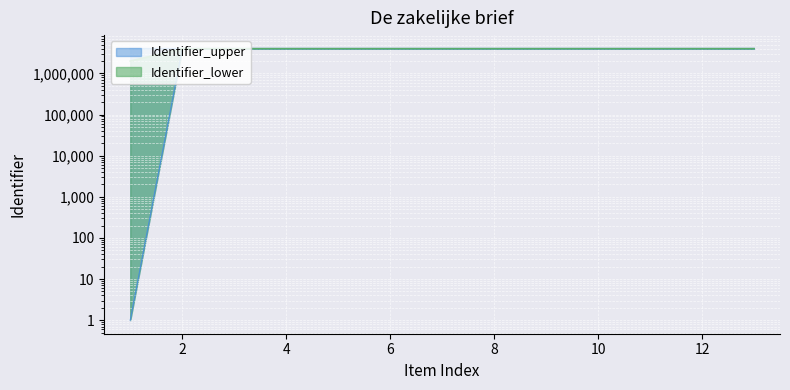

The Identifier_lower series shows 3994085 at 4. True or false?

True